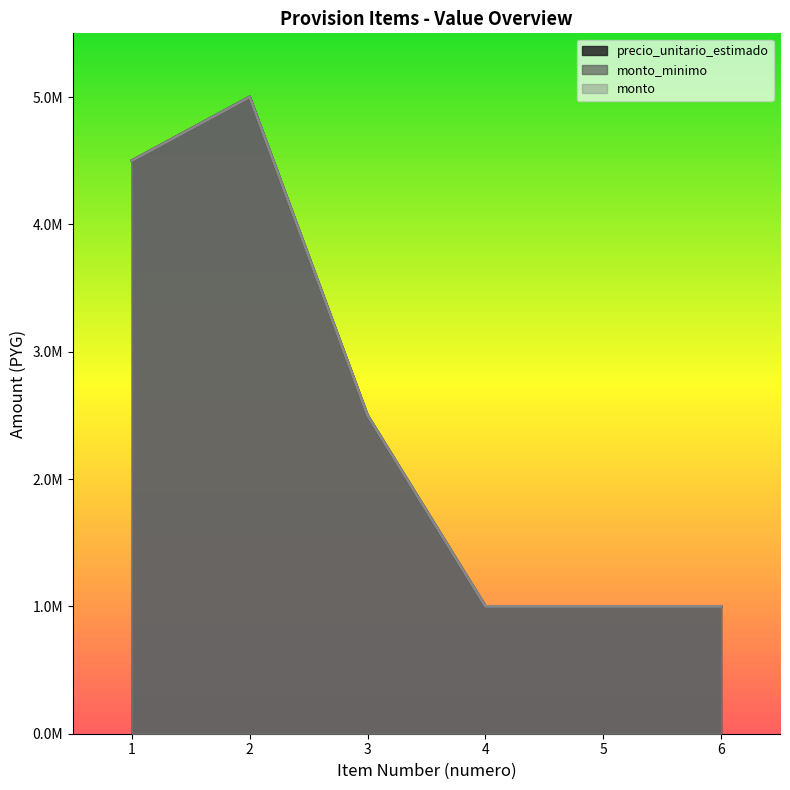

Where does the monto series first go above 2500000?

1